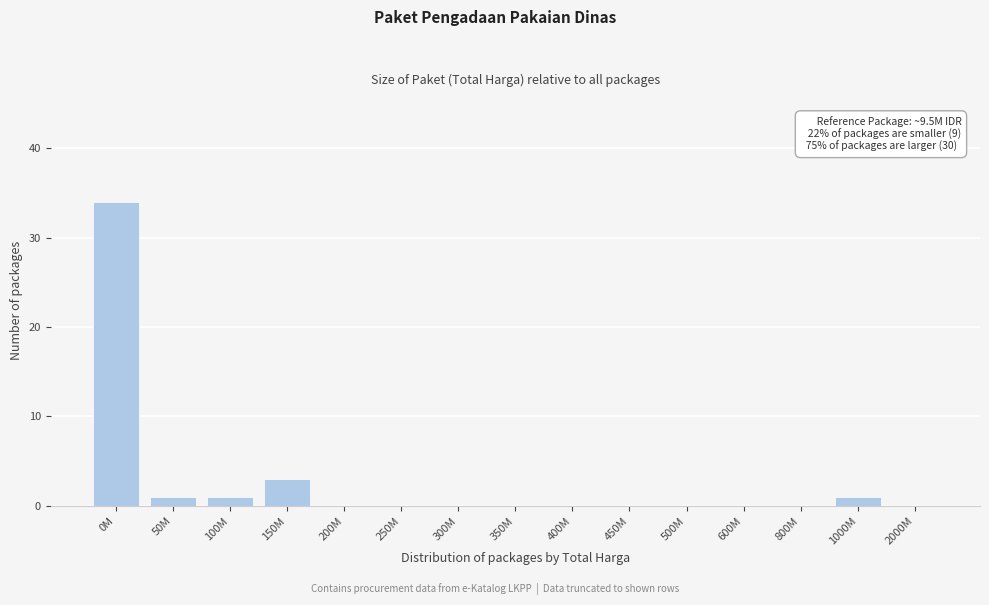

Reading left to right, extract all data points from this chart.

0M=34	50M=1	100M=1	150M=3	200M=0	250M=0	300M=0	350M=0	400M=0	450M=0	500M=0	600M=0	800M=0	1000M=1	2000M=0